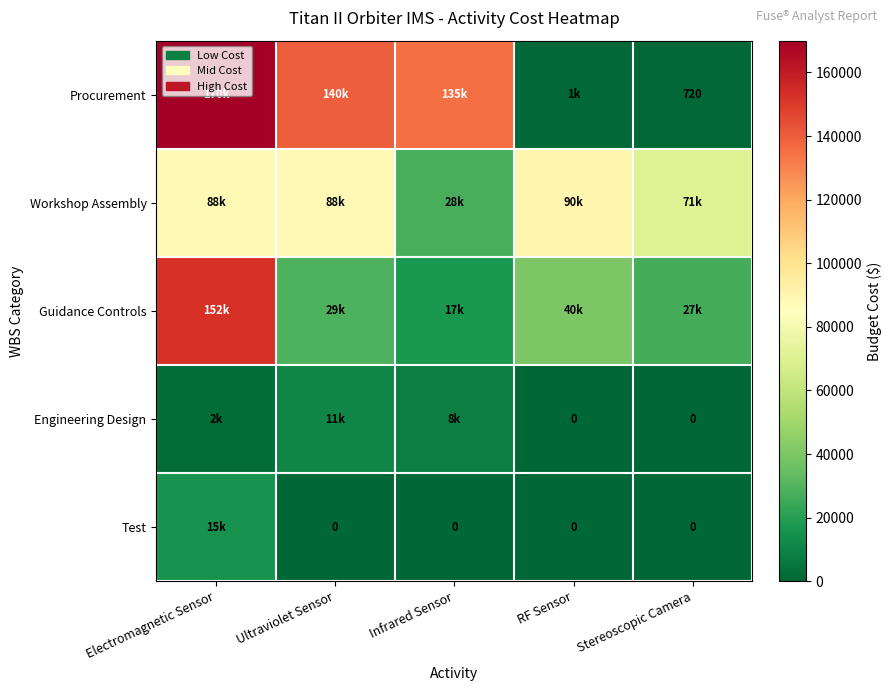

Which series has the widest spread of values?

Procurement